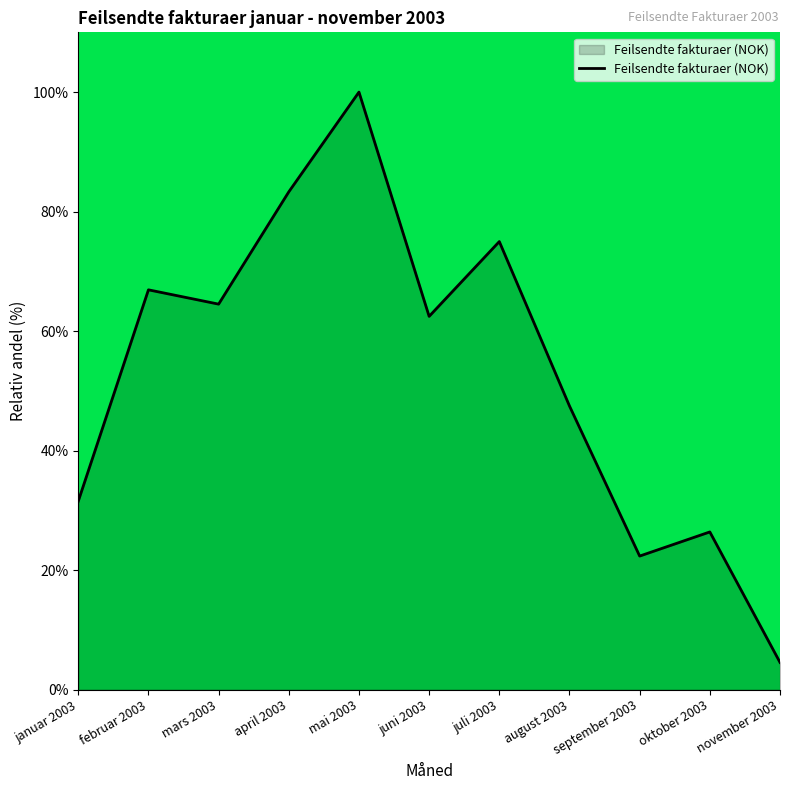

What position from the left is september 2003?

9